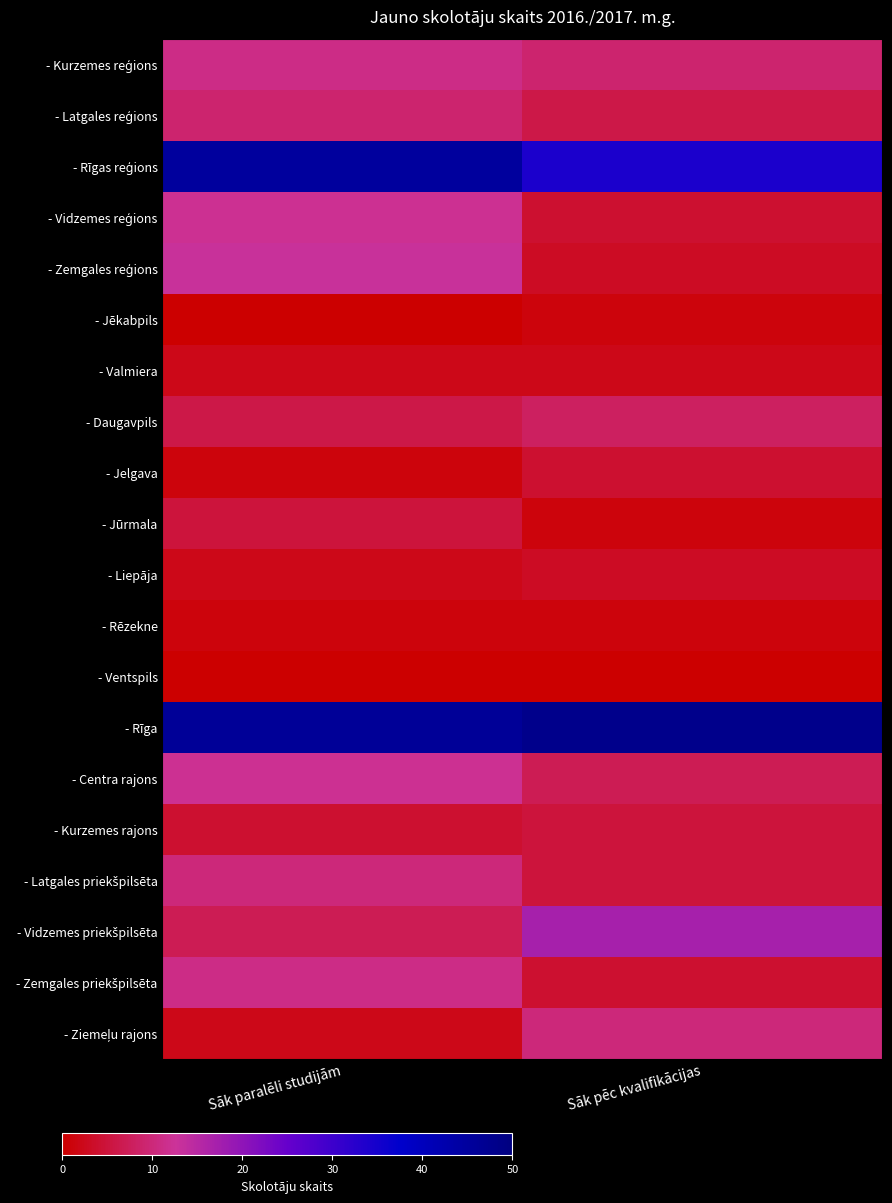

At which category does the chart reach its peak across all series?

Sāk pēc kvalifikācijas